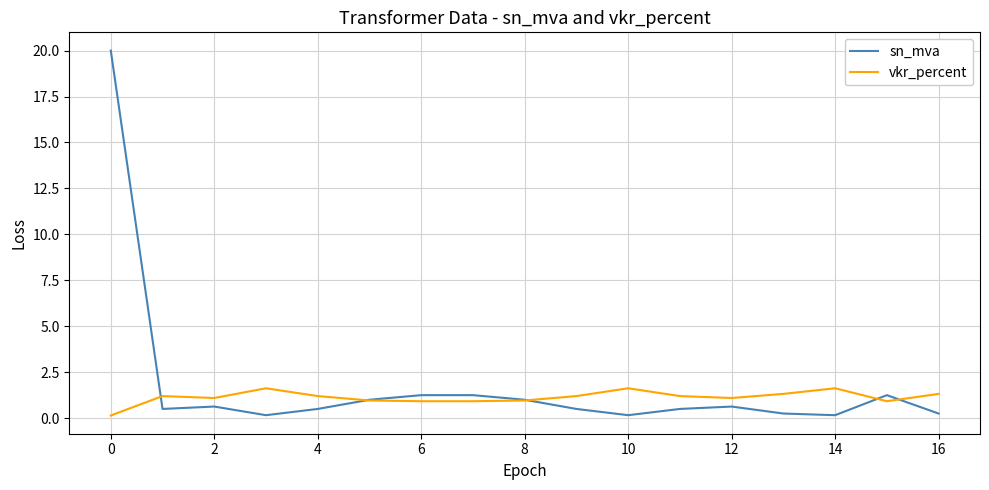

Count the number of data series in this chart.

2